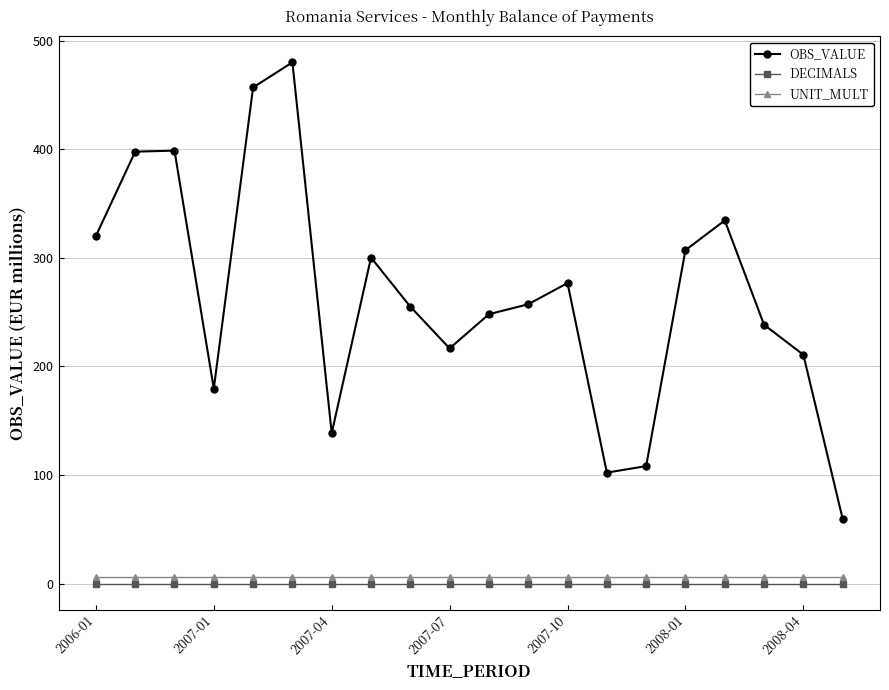

True or false: DECIMALS and UNIT_MULT intersect in this chart.

False